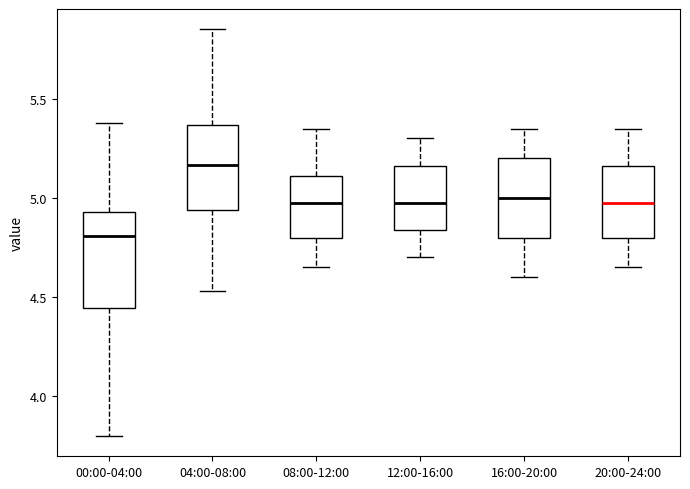

Which box's median line is the lowest?

00:00-04:00